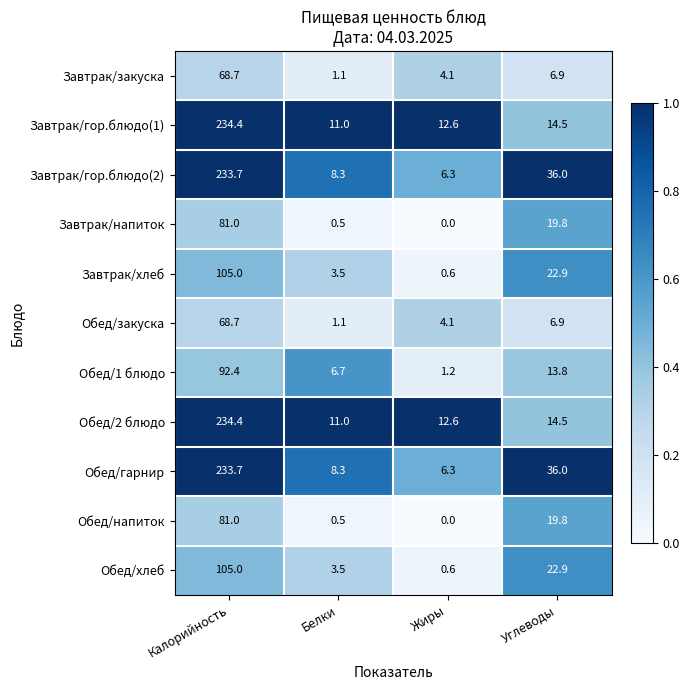

What is the difference between the highest and lowest values at Белки?

10.5